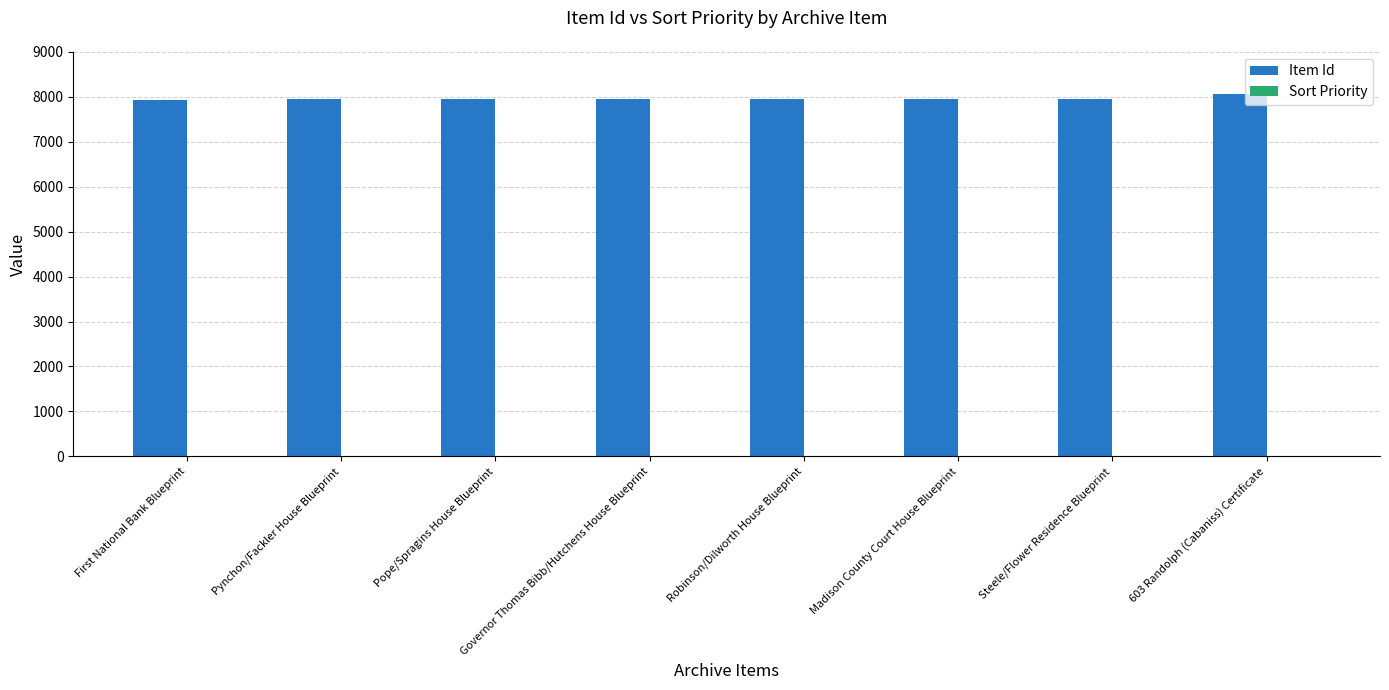

What is the maximum value for Item Id?

8063